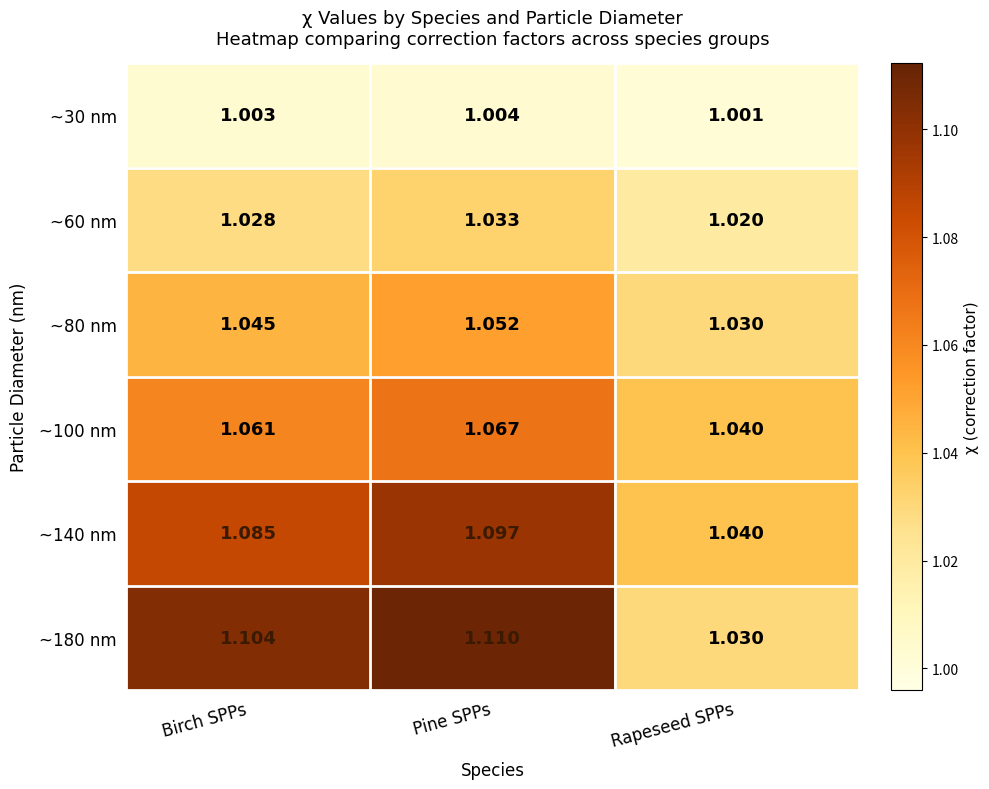

At which label does ~140 nm reach its peak?

Pine SPPs